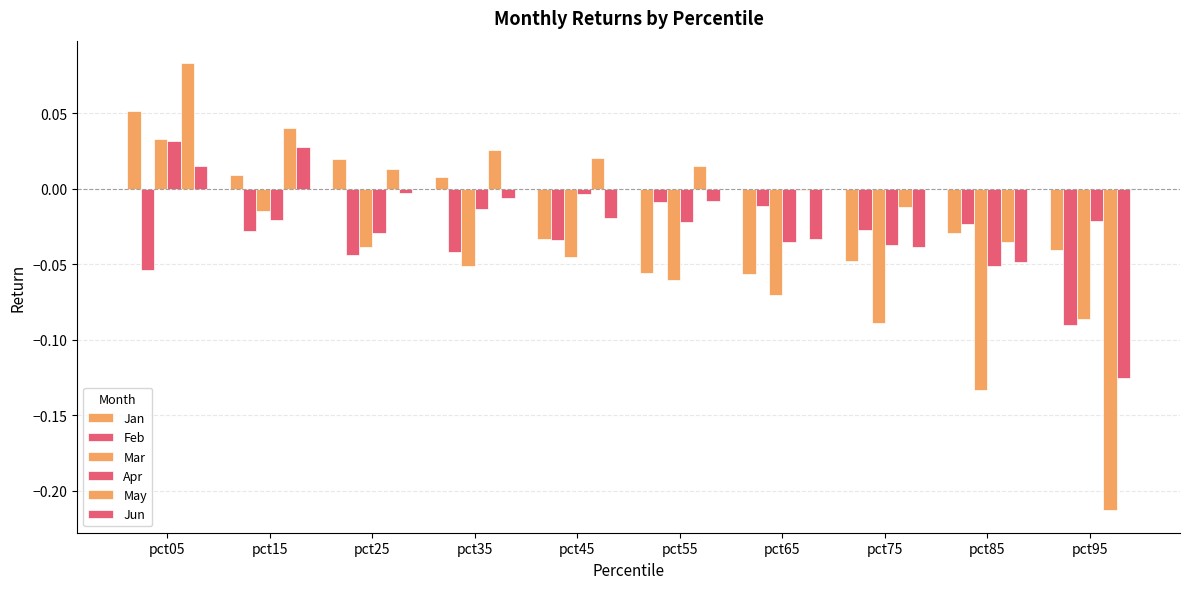

The value of Mar at pct75 is -0.1. True or false?

True